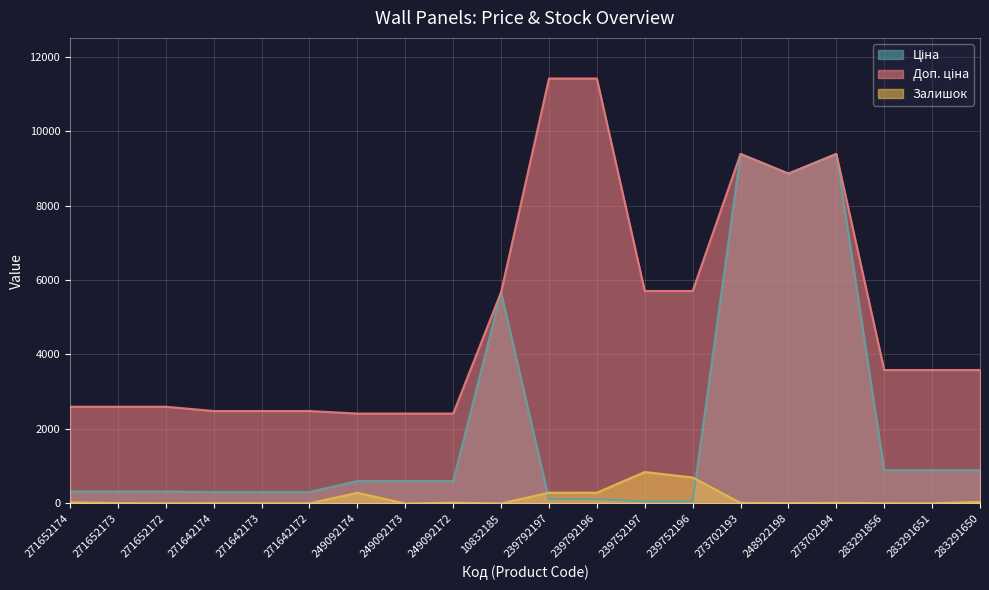

List the series in order of their peak value, lowest first.

Залишок, Ціна, Доп. ціна